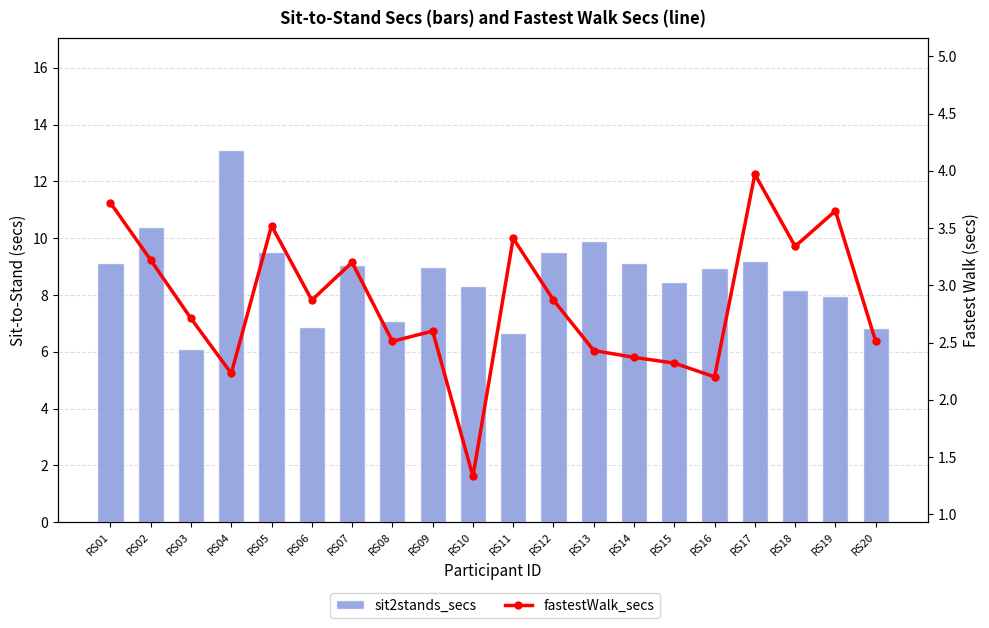

What is the difference between the highest and lowest values at RS04?

10.9